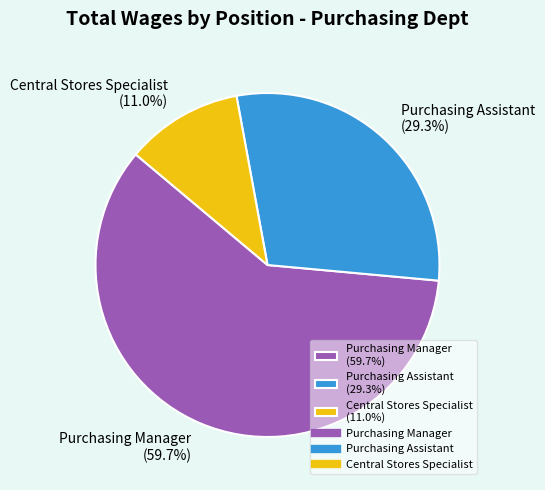

Does Central Stores Specialist represent more than half of the total?

No